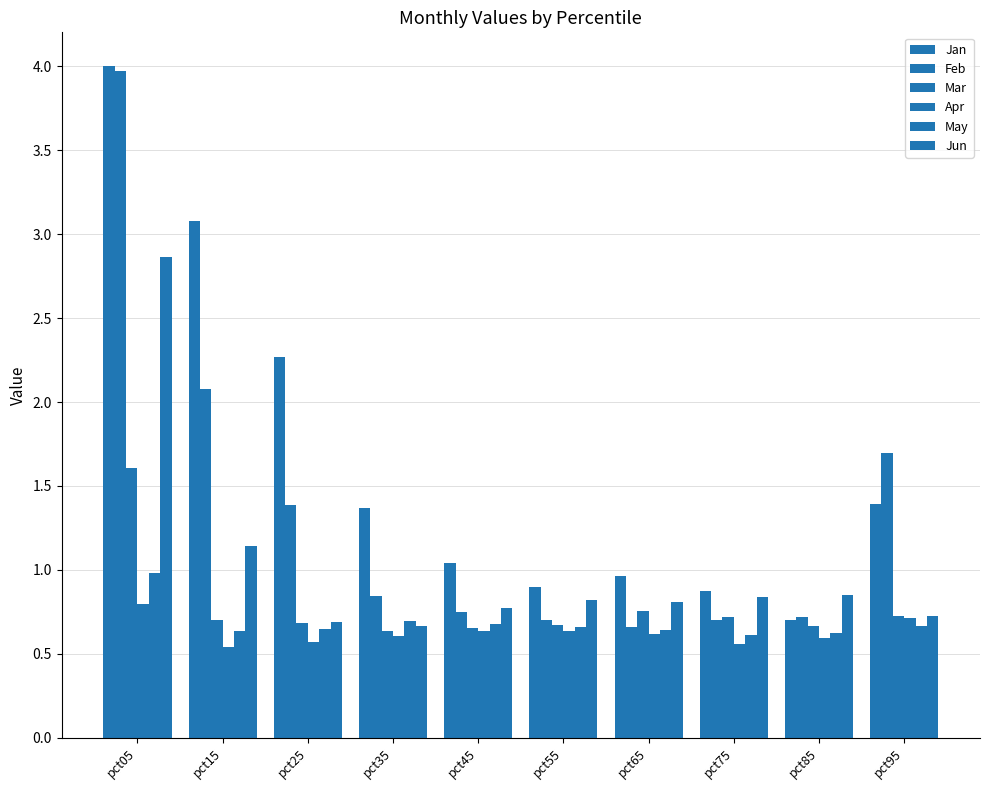

Are the bars grouped side by side (vs. stacked)?

Yes